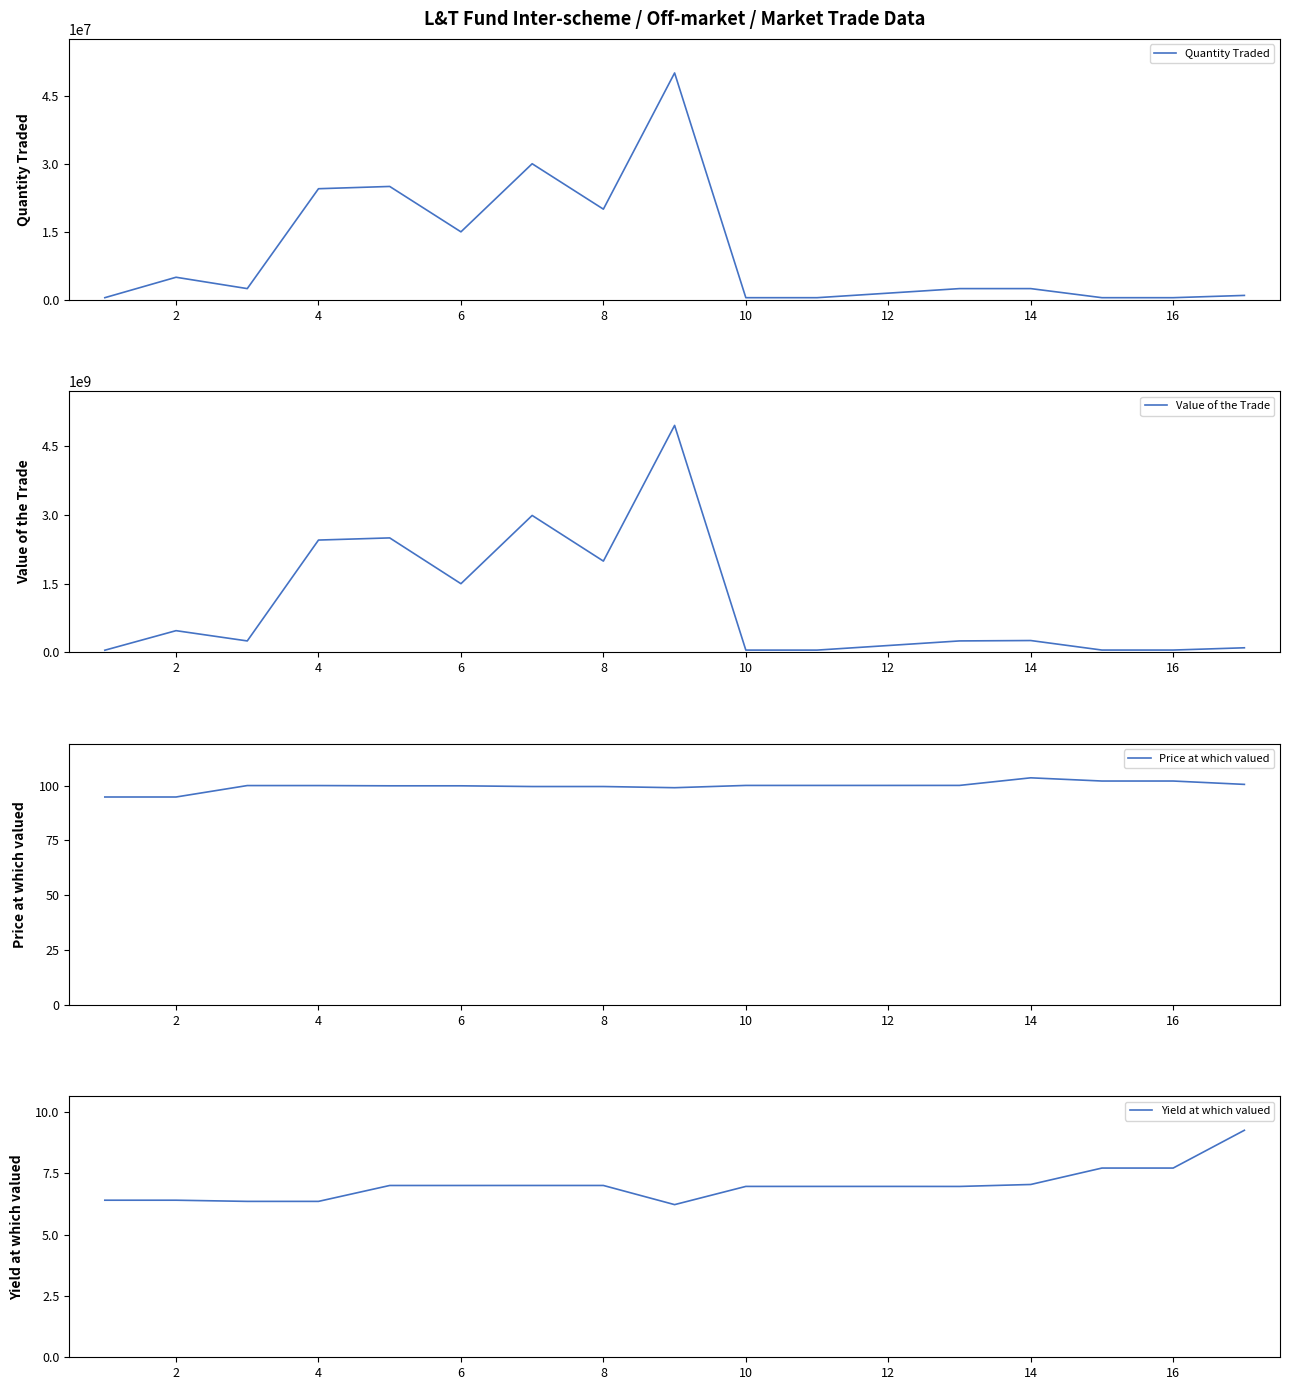

True or false: Yield at which valued and Quantity Traded intersect in this chart.

False